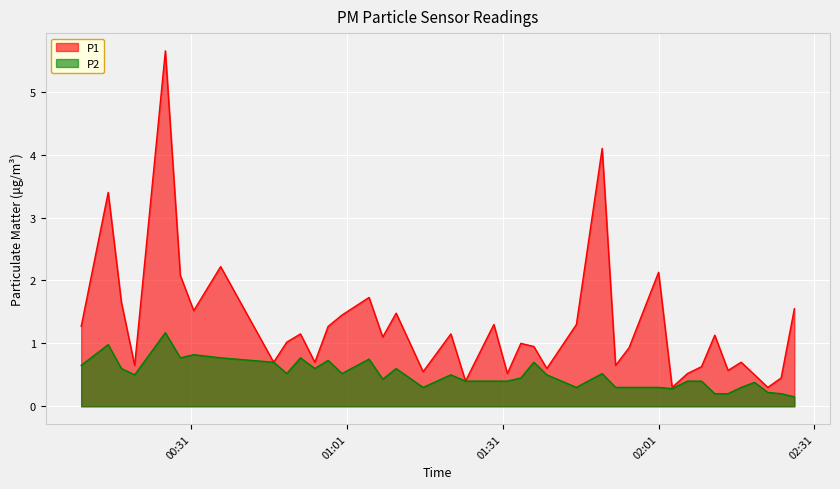

Count the number of data series in this chart.

2